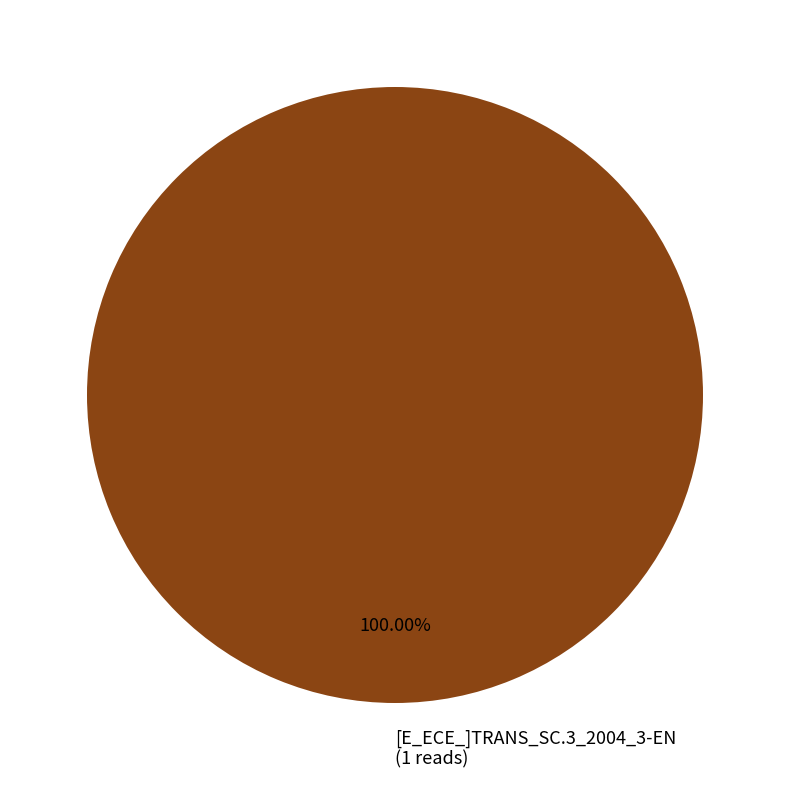

Rank the categories by value from highest to lowest.

[E_ECE_]TRANS_SC.3_2004_3-EN